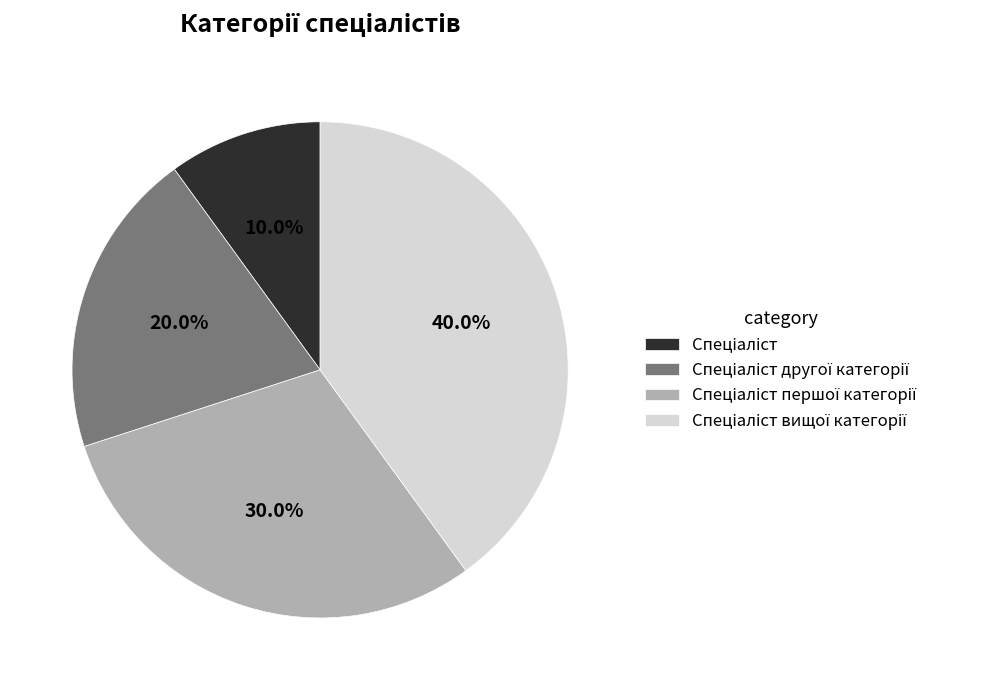

Does any single category account for the majority?

No